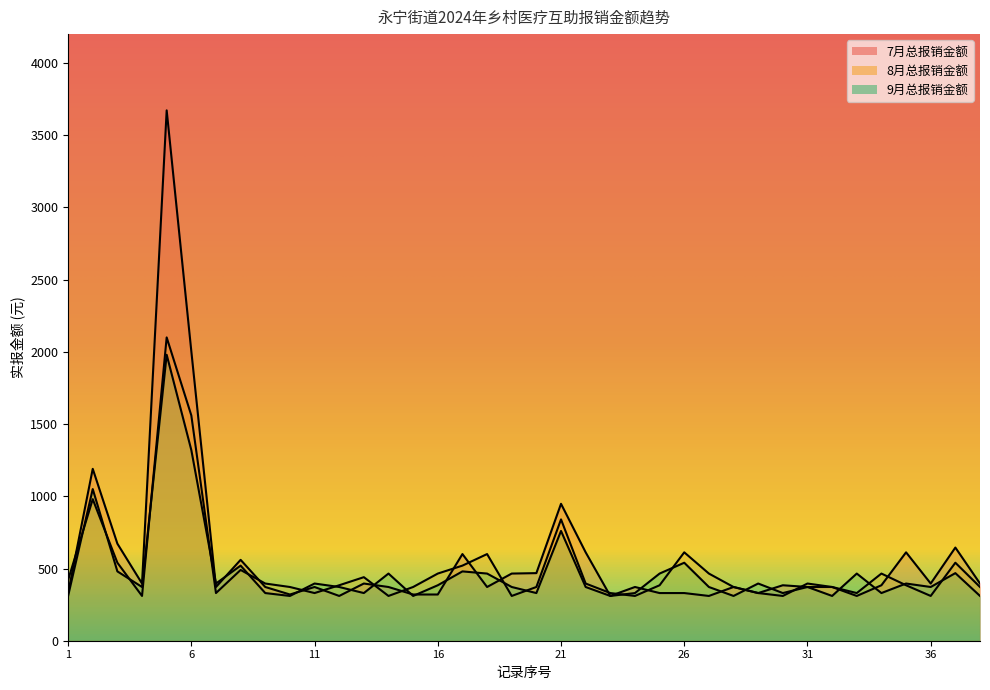

Rank the series by their maximum value, from lowest to highest.

9月总报销金额, 8月总报销金额, 7月总报销金额